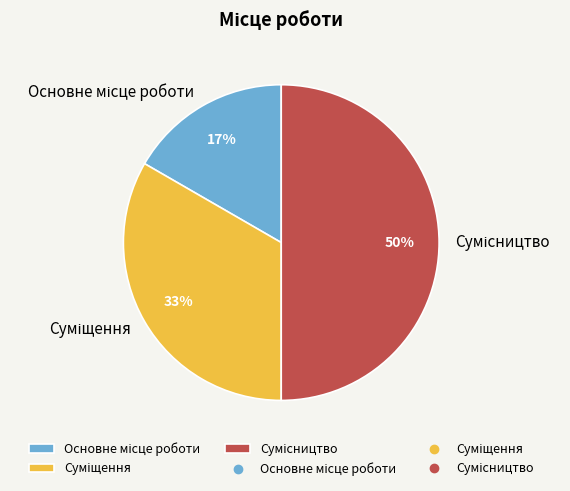

To the nearest percent, what is the difference between the largest and smallest slice percentages?

33%